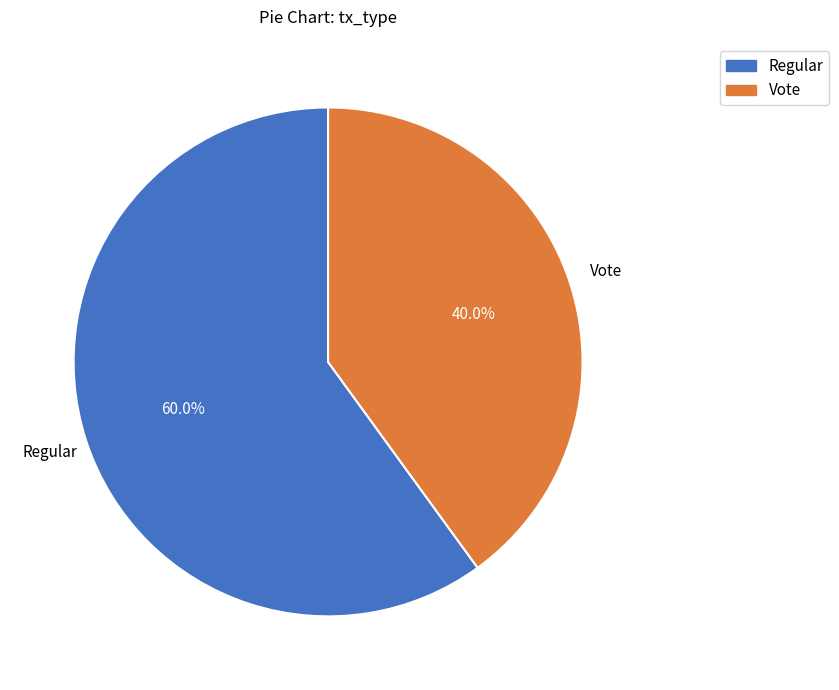

To the nearest percent, what portion does Regular represent?

60%